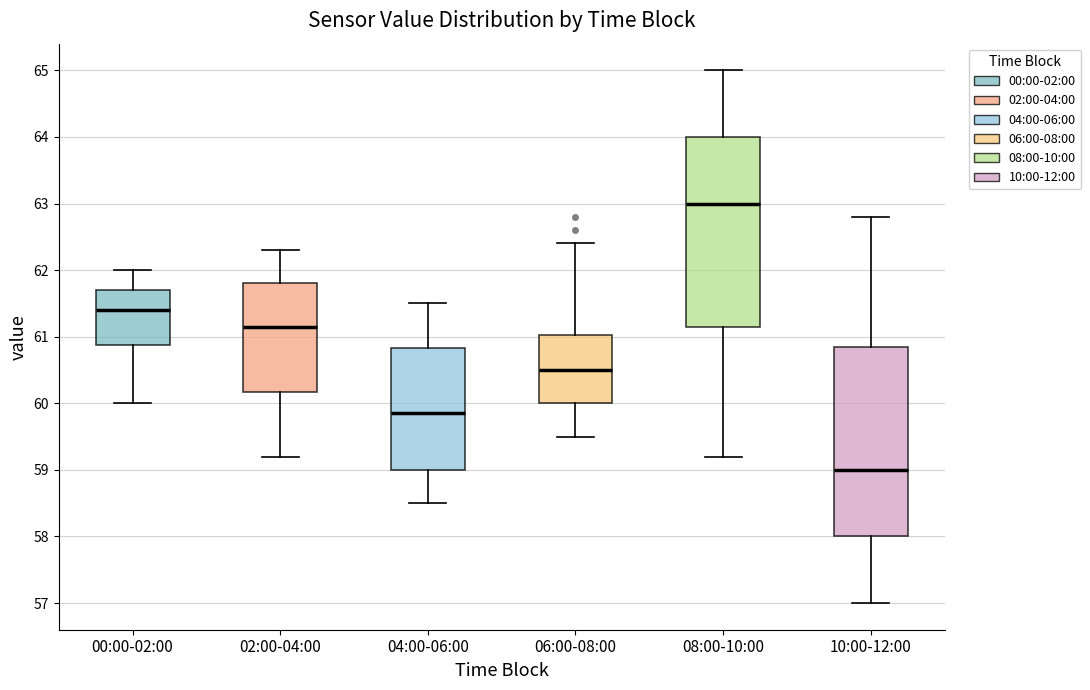

Which box's median line is the lowest?

10:00-12:00